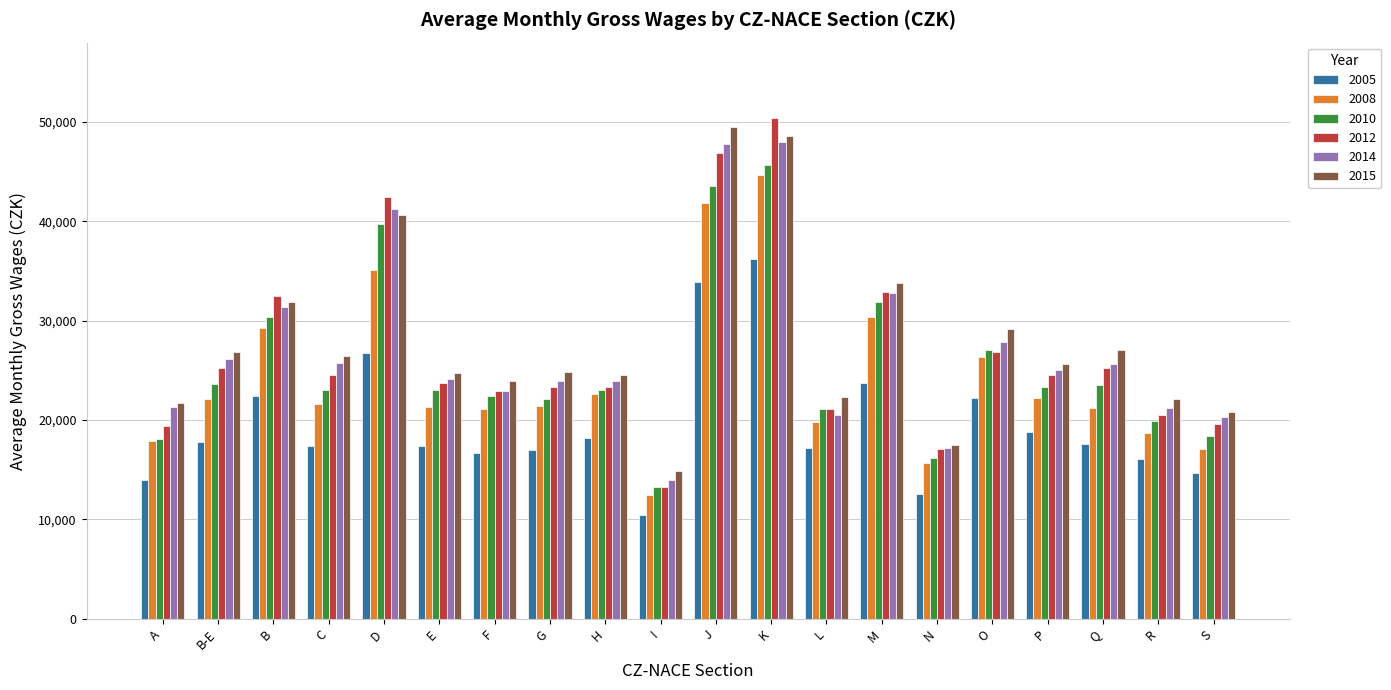

Where is 2015 nearest to the value 32194?

B